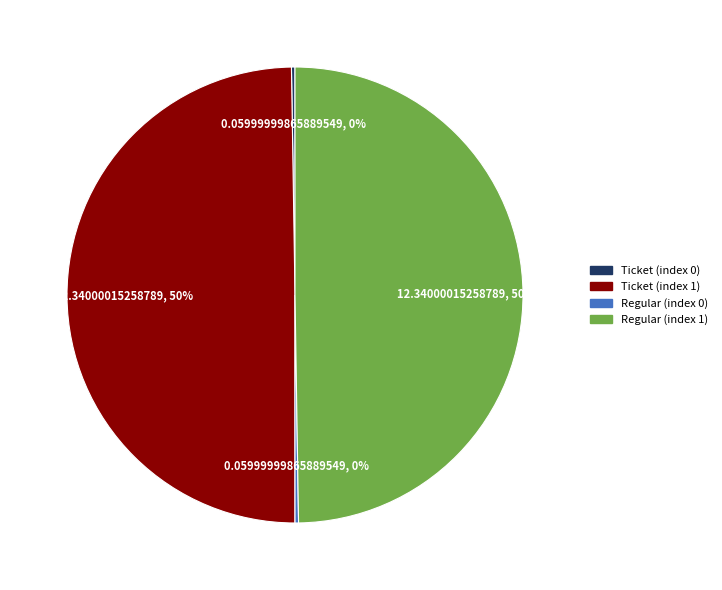

To the nearest percent, what is the difference between the largest and smallest slice percentages?

50%